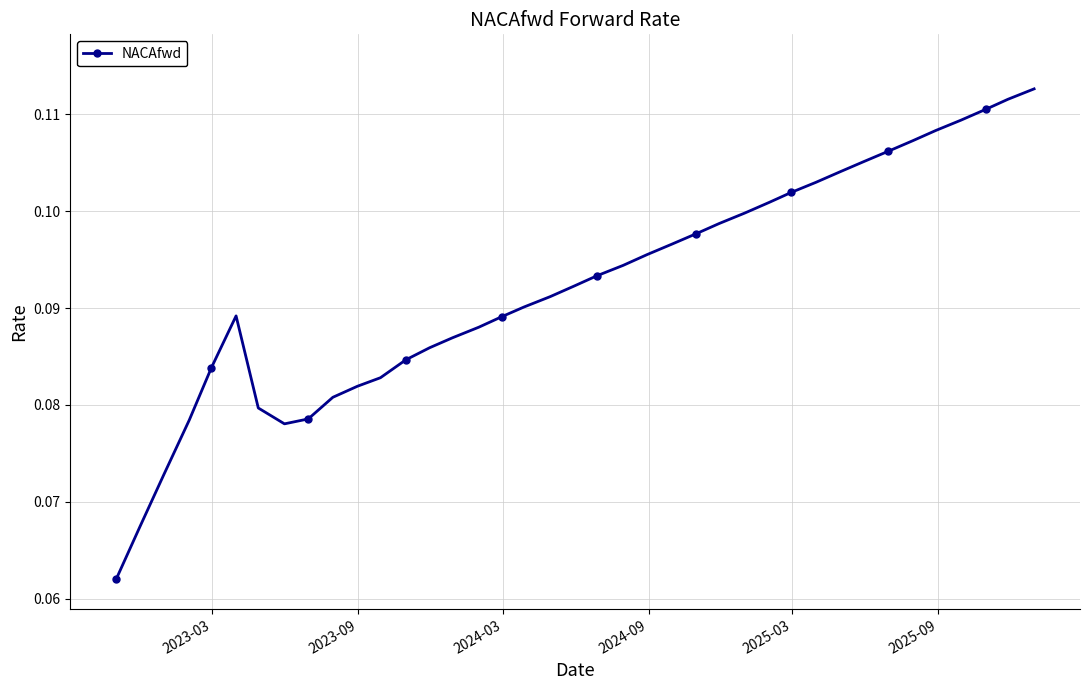

Count the values in the range 0 to 1.

39